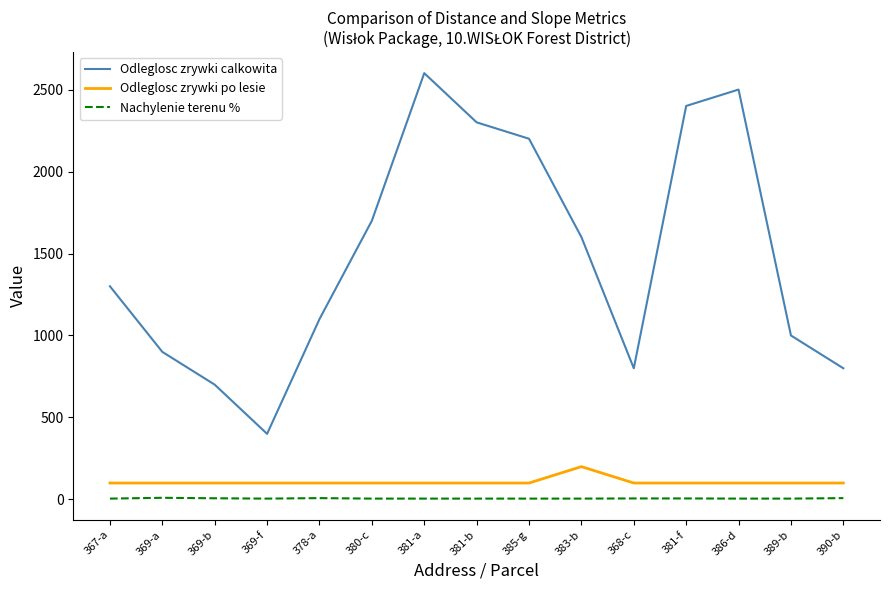

At 369-a, list the series in order from largest to smallest.

Odleglosc zrywki calkowita, Odleglosc zrywki po lesie, Nachylenie terenu %